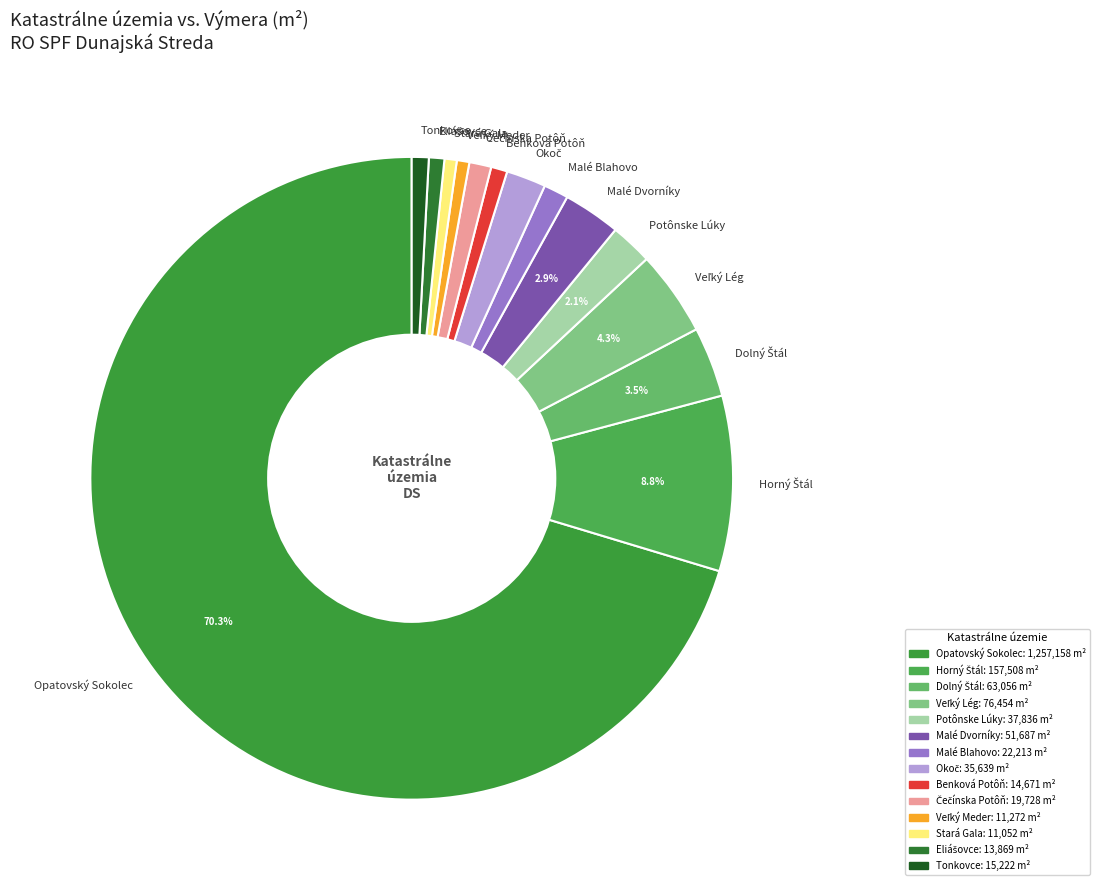

Which slice is the largest?

Opatovský Sokolec